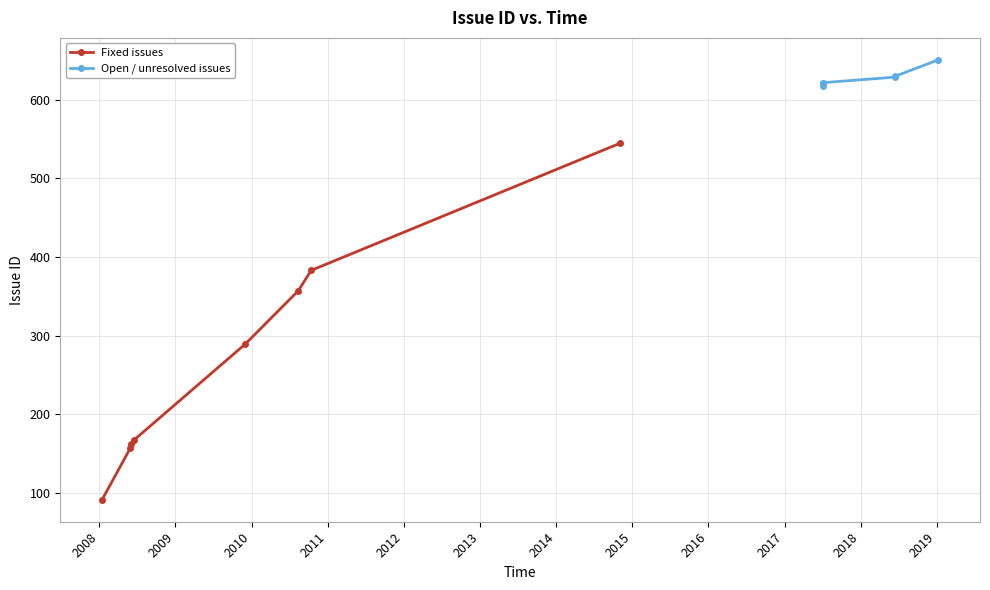

Between 2018-06-13 and 2008-01-15, which is larger?

2018-06-13